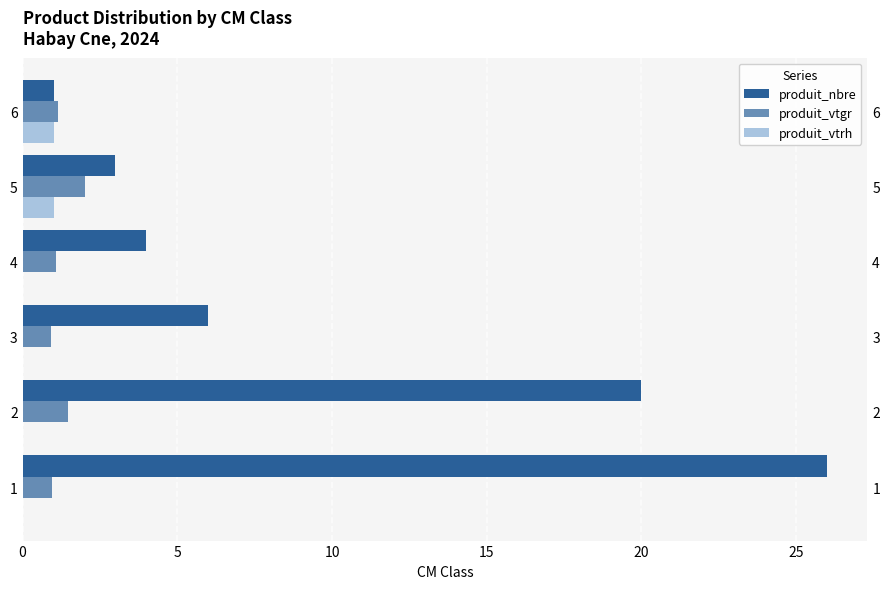

Does the chart contain stacked bars?

No